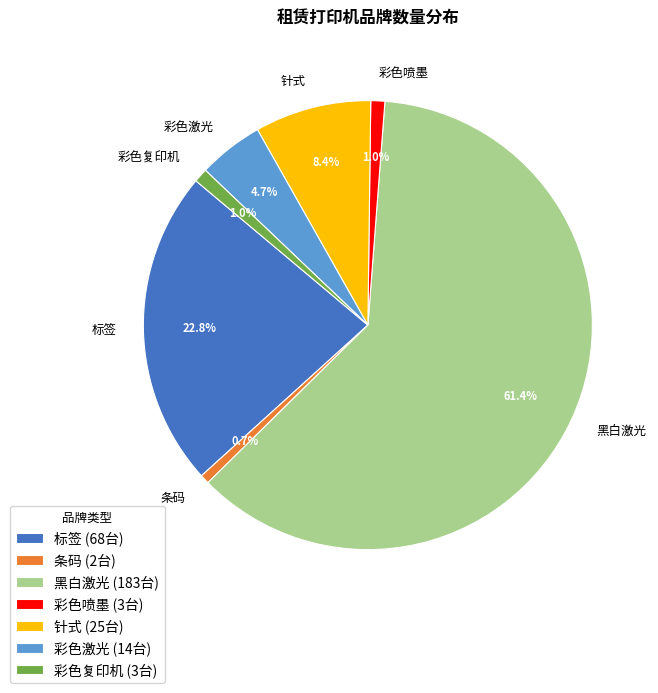

Count the number of slices in the pie.

7